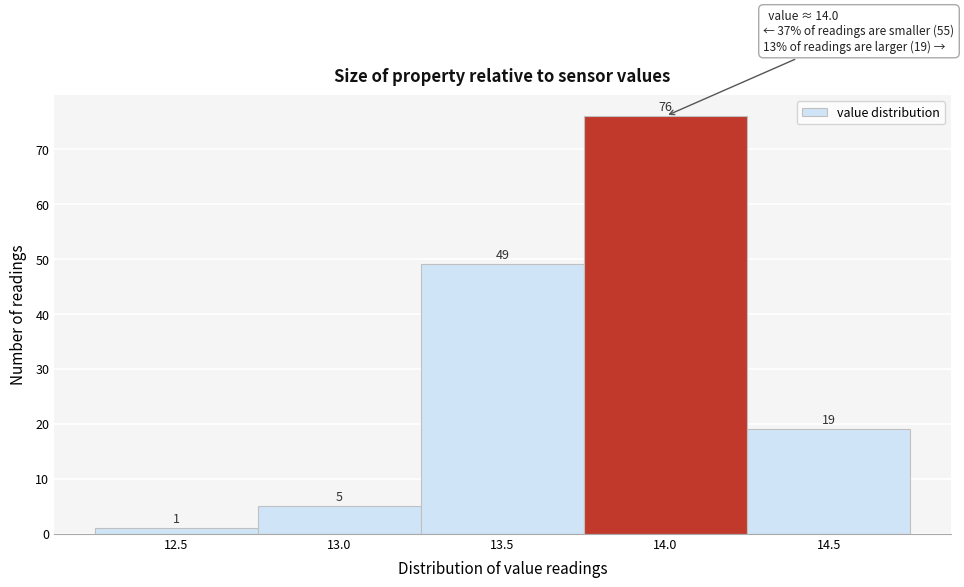

Reading left to right, transcribe all the data shown in this chart.

1	5	49	76	19